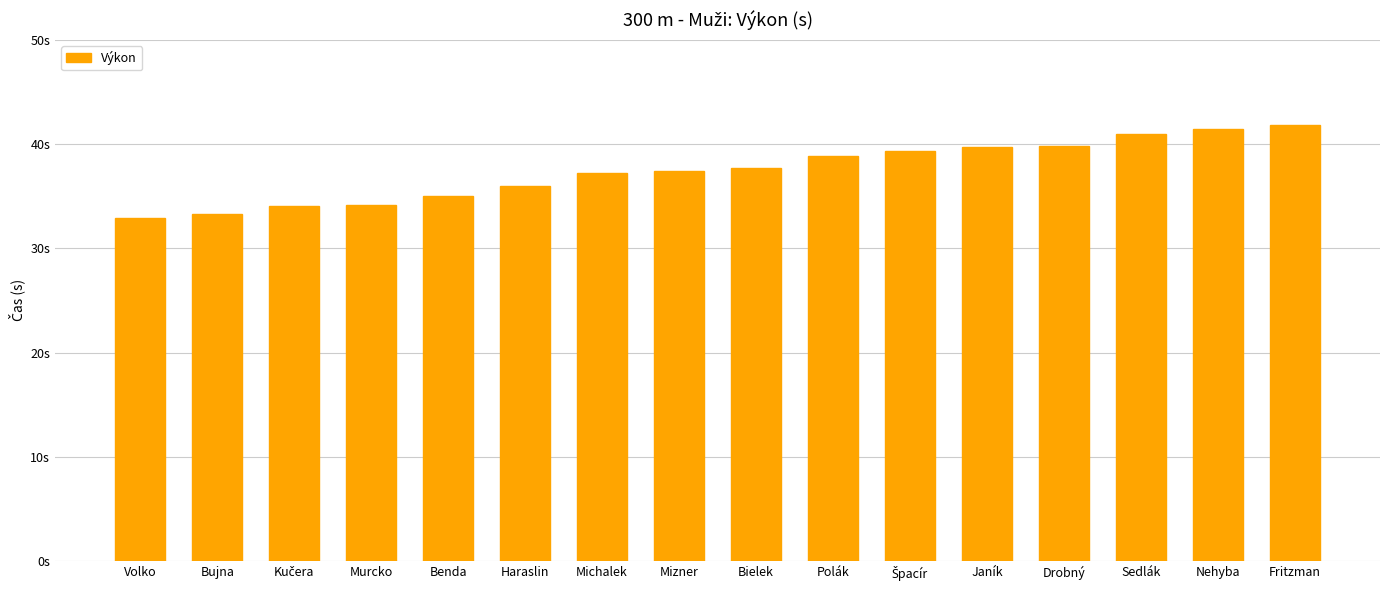

The value at Bujna is 33.2. True or false?

True